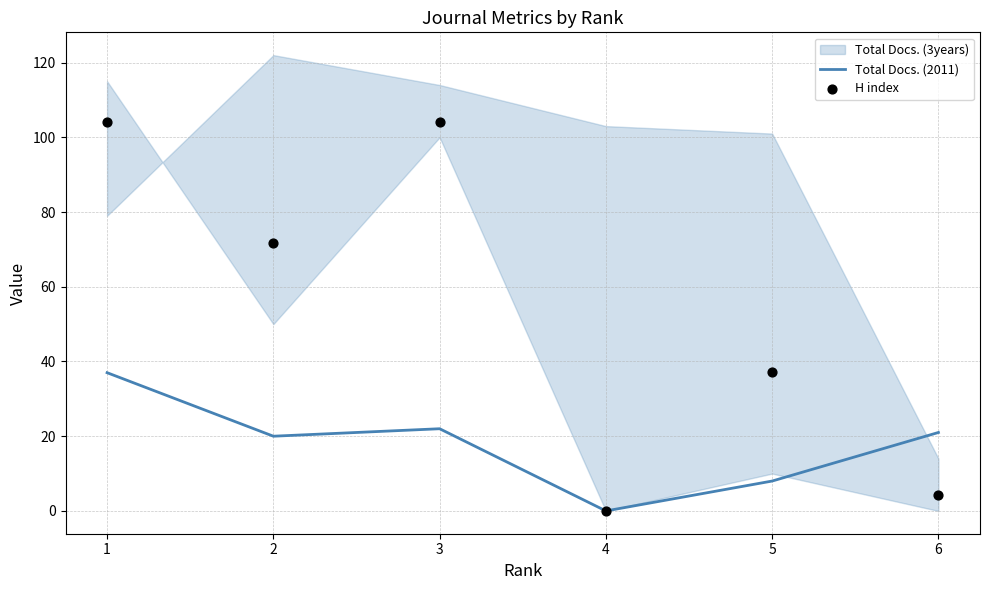

At which category is the sum across all series the highest?

1